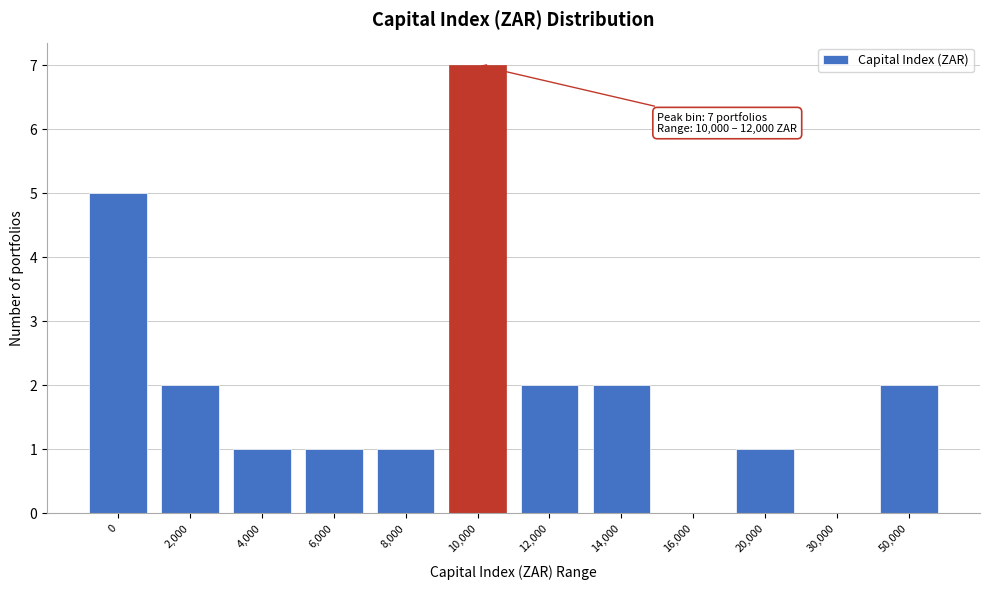

Reading left to right, extract all data points from this chart.

0=5	2,000=2	4,000=1	6,000=1	8,000=1	10,000=7	12,000=2	14,000=2	16,000=0	20,000=1	30,000=0	50,000=2